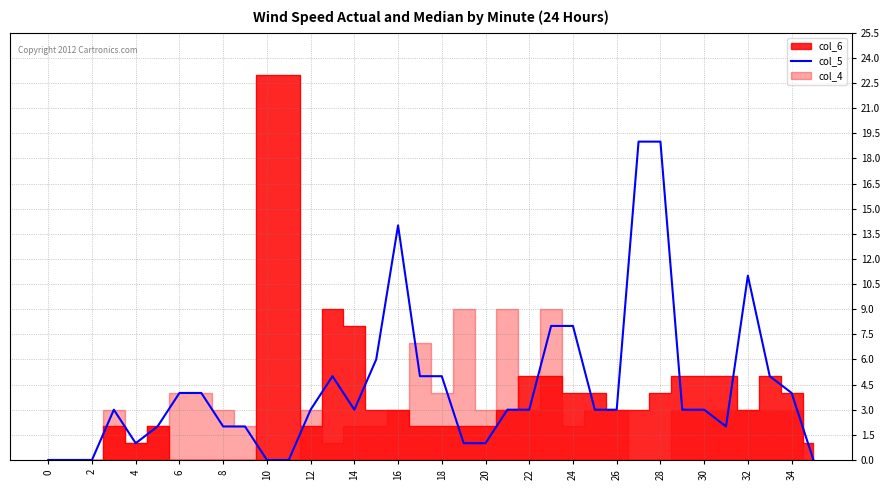

The col_5 series shows 4 at 6. True or false?

True